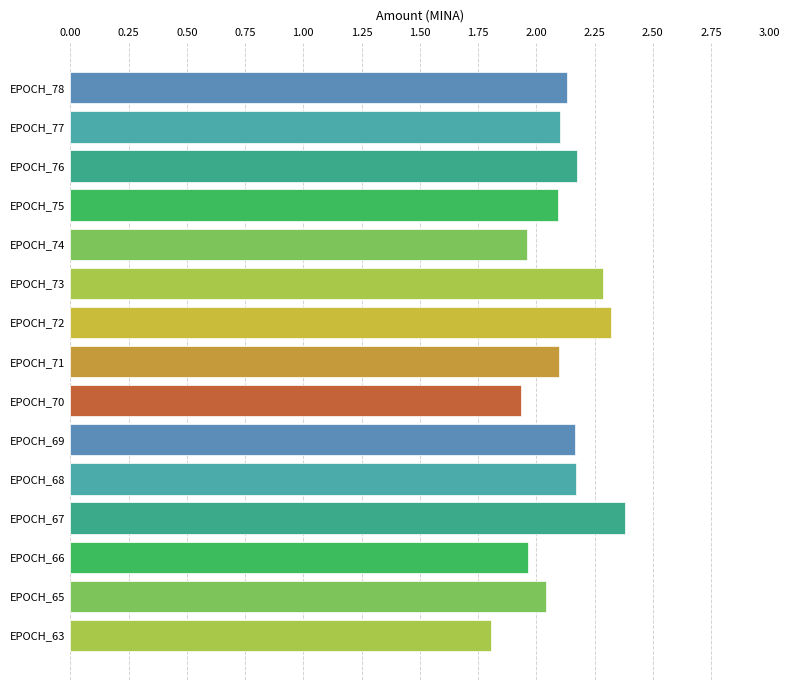

What is the difference between the second highest and minimum values?

0.5